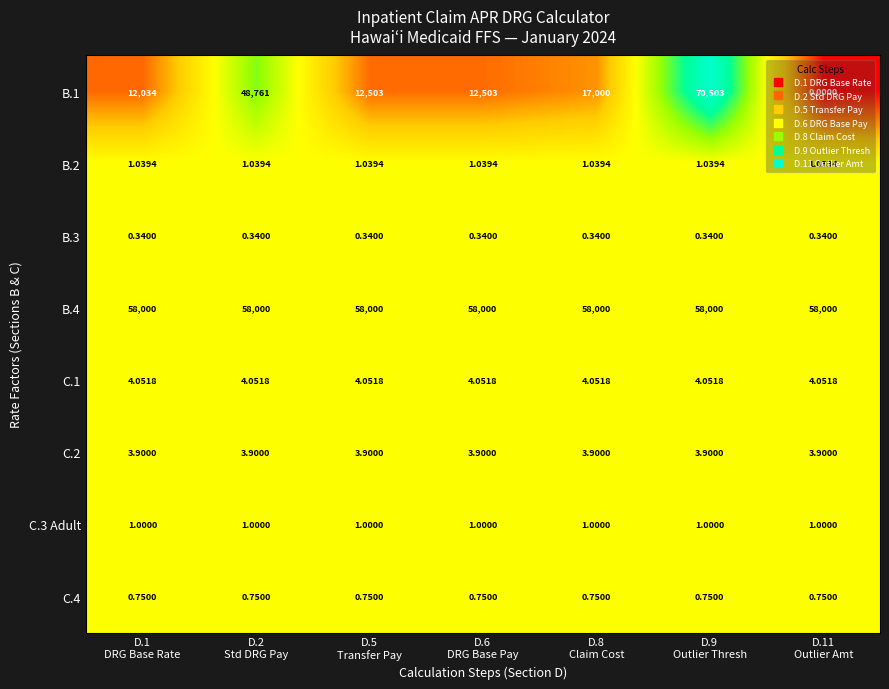

Count the number of data series in this chart.

8